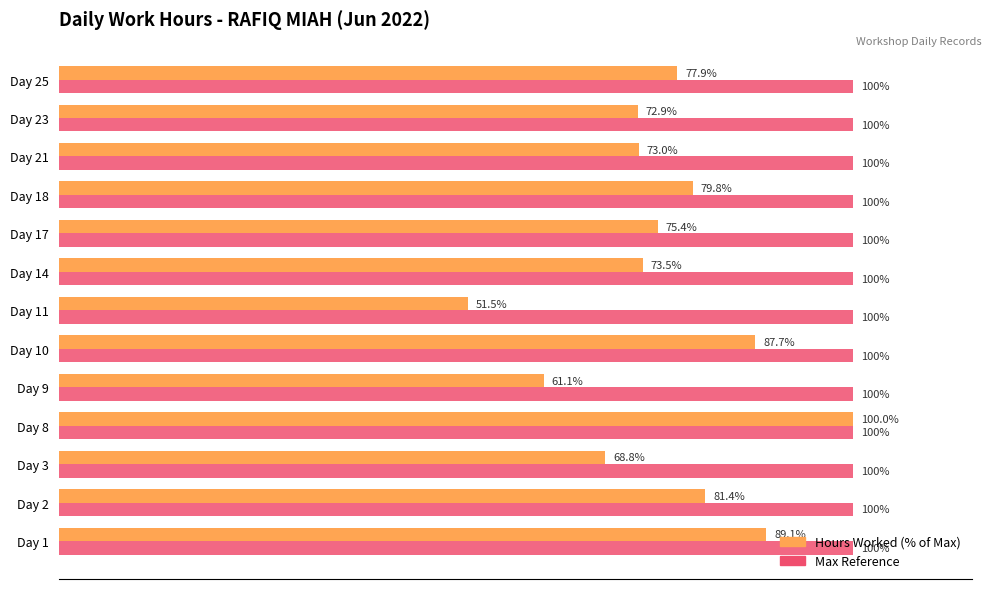

At which category is the sum across all series the highest?

Day 8